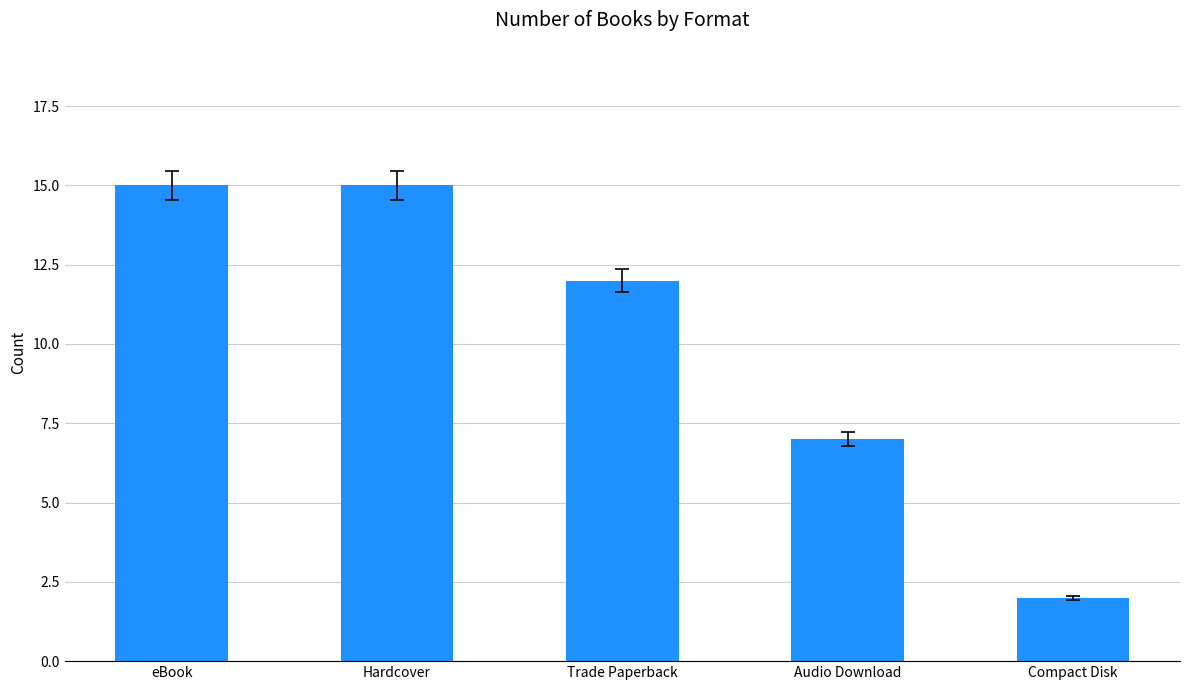

What is the smallest value displayed?

2